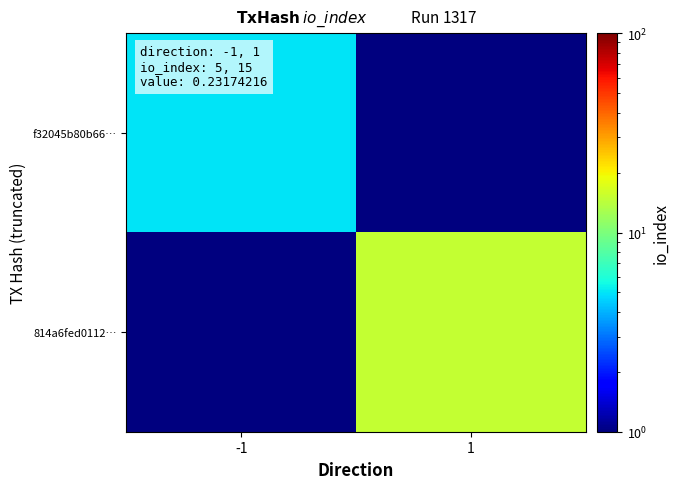

Reading right to left, extract all data points from this chart.

f32045b80b66…: 1=0.1	-1=5.0
814a6fed0112…: 1=15.0	-1=0.1